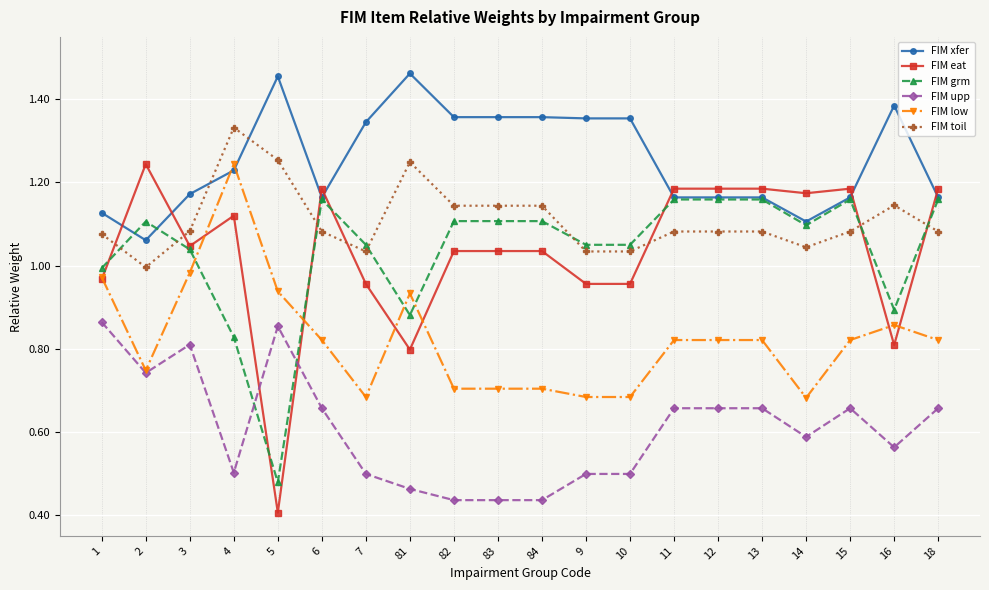

Which series has the largest range (max minus min)?

FIM eat